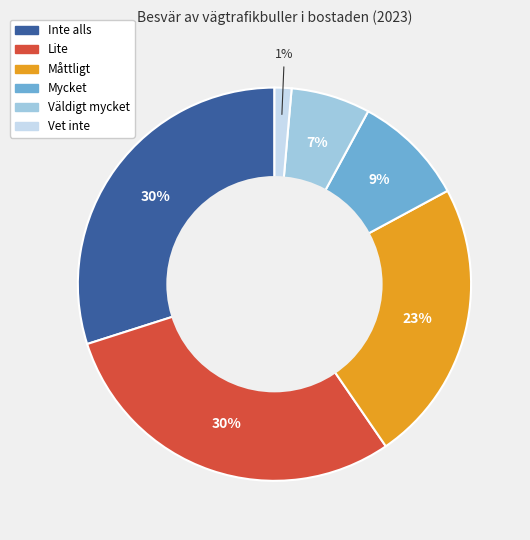

How many segments does this pie chart have?

6